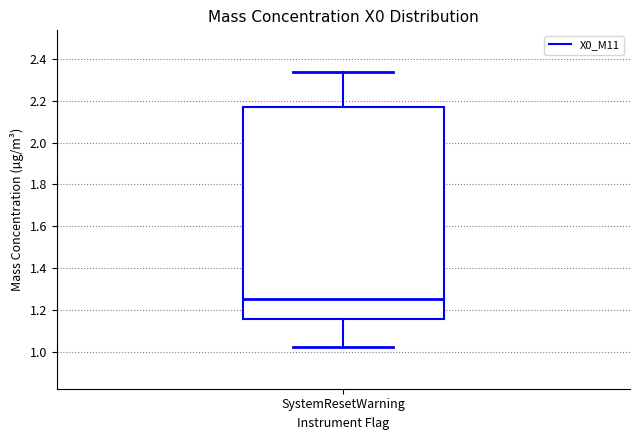

Read this box plot against the y-axis: the position of the median line, the range covered by the box, and the ends of both whiskers. The values are not printed on the chart, so give them approximately, as read against the axis.

median 1.26, box 1.16 to 2.18, whiskers 1.02 to 2.34